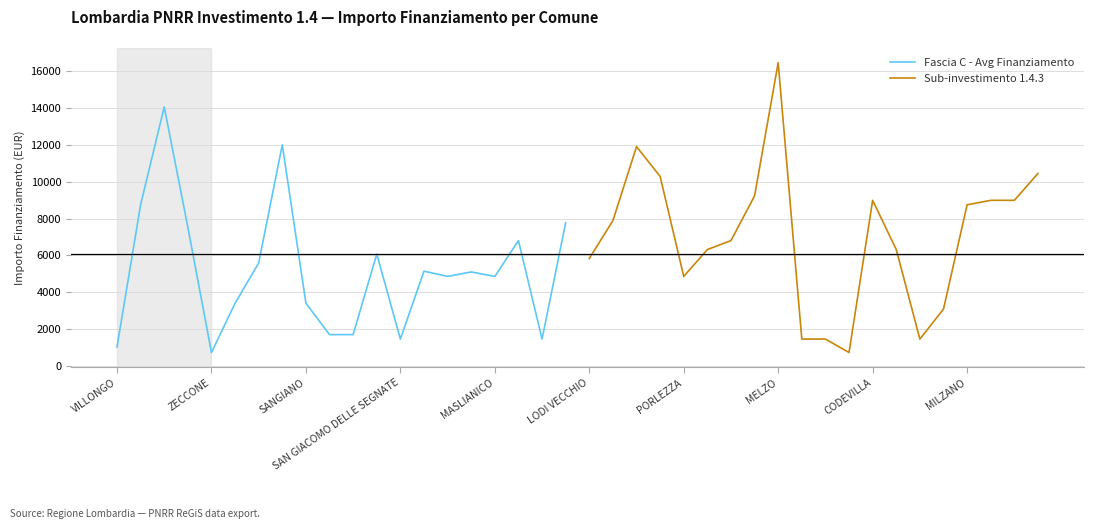

What is the minimum value for Fascia C - Avg Finanziamento?

729